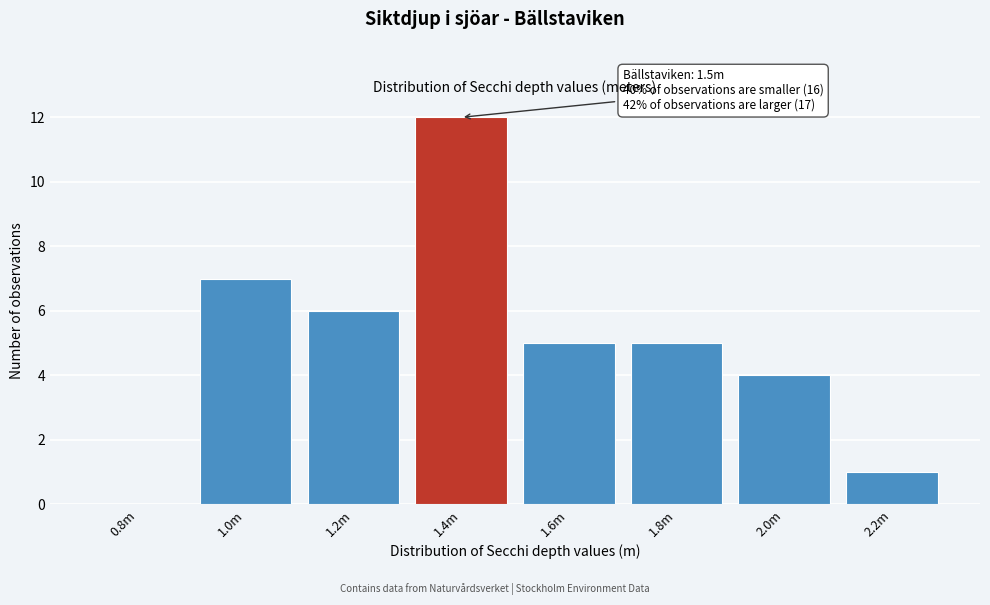

Reading left to right, list all the values displayed in this chart.

0.8m=0	1.0m=7	1.2m=6	1.4m=12	1.6m=5	1.8m=5	2.0m=4	2.2m=1